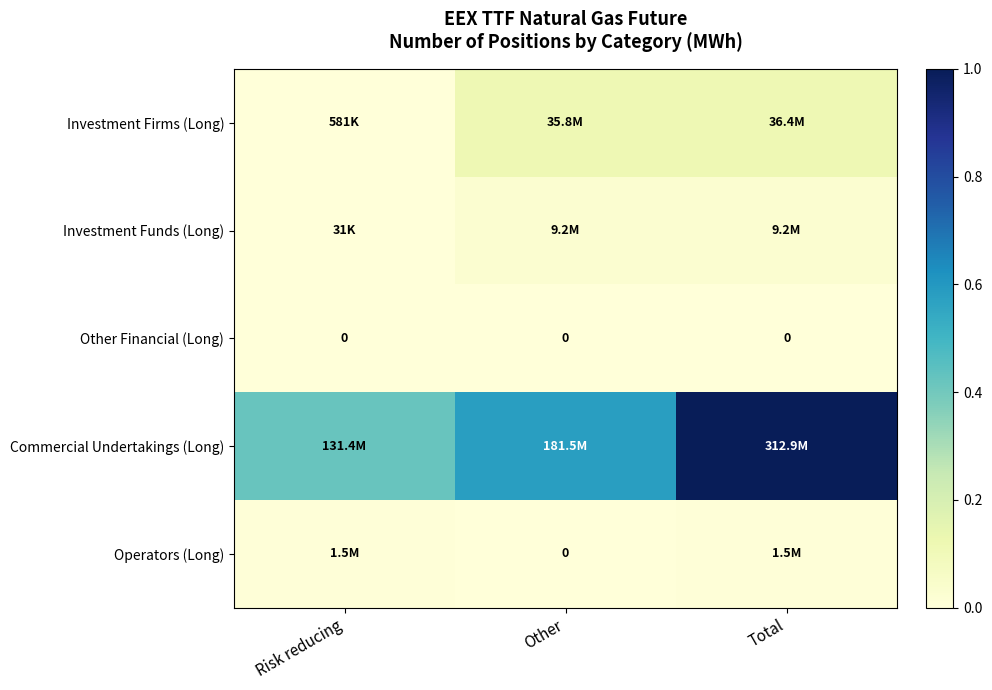

How many Commercial Undertakings (Long) values are between 0 and 1?

3